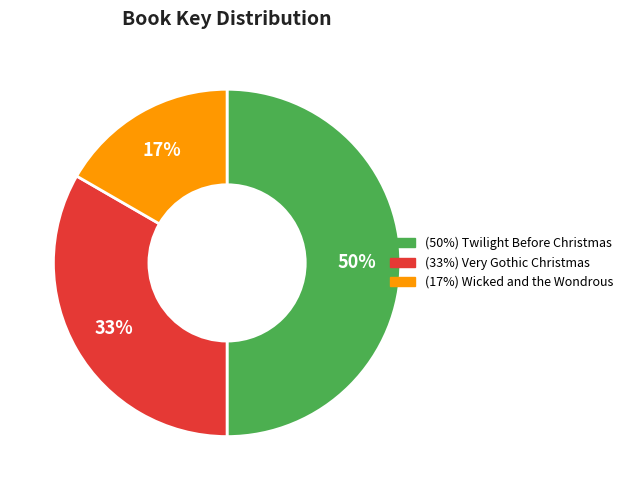

To the nearest percent, what is the average slice percentage?

33%